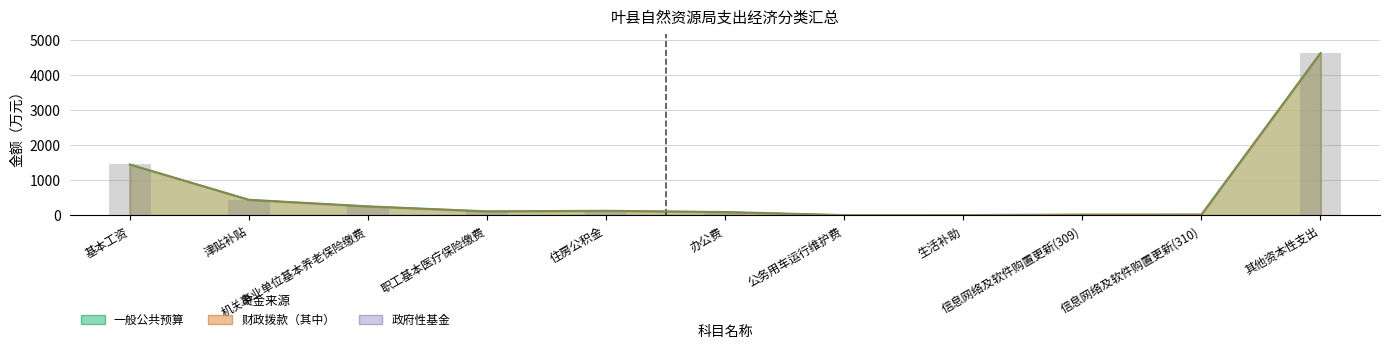

What is the value of the 一般公共预算 bar at the 3rd from the left?

252.8